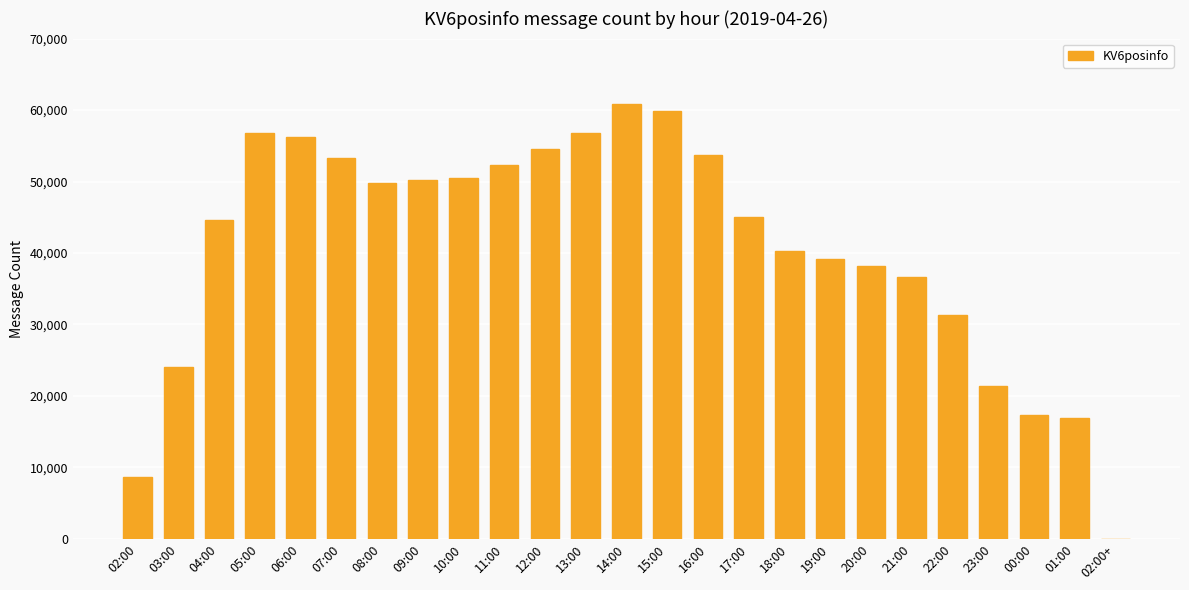

The value at 01:00 is 16978. True or false?

True